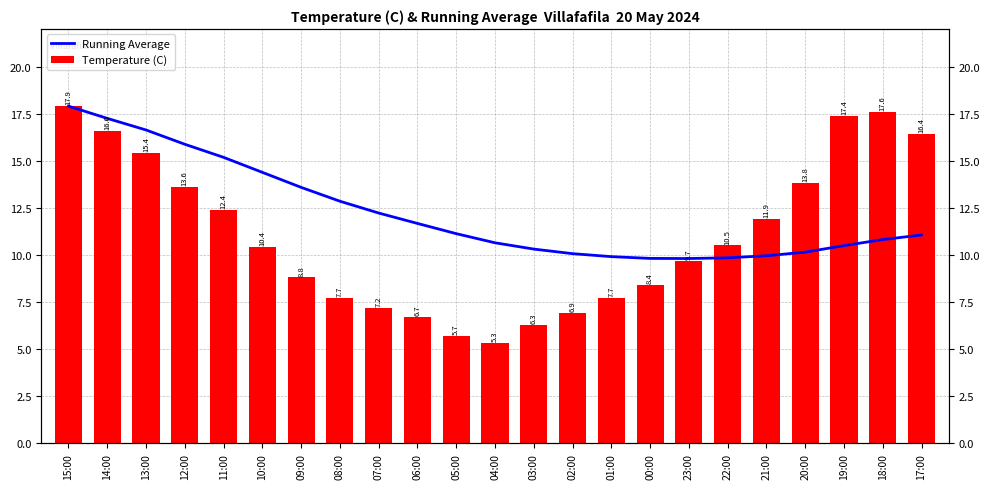

What position from the left is 04:00?

12